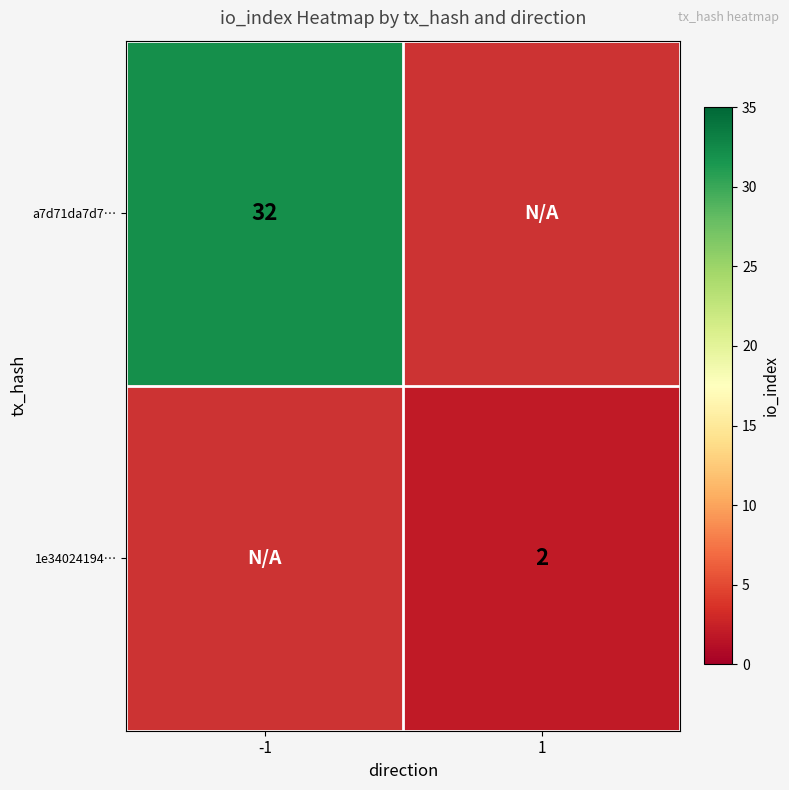

The a7d71da7d7… series shows 32 at -1. True or false?

True